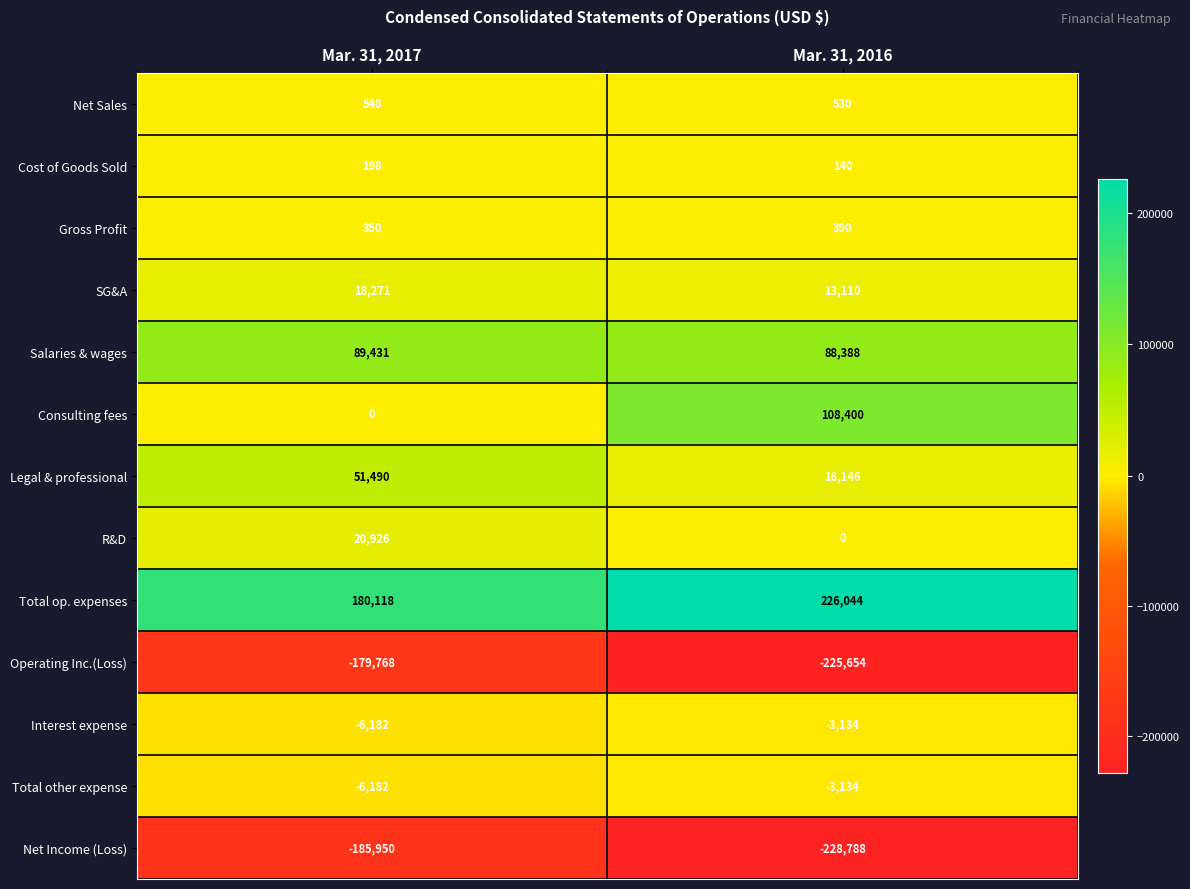

Count the number of categories in the chart.

2